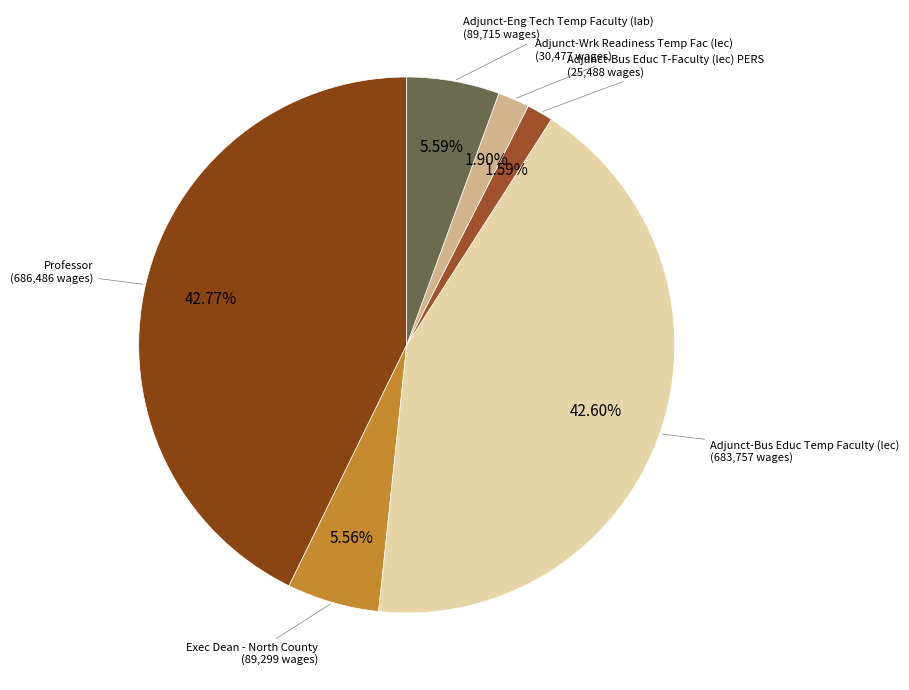

How many slices are in this pie chart?

6